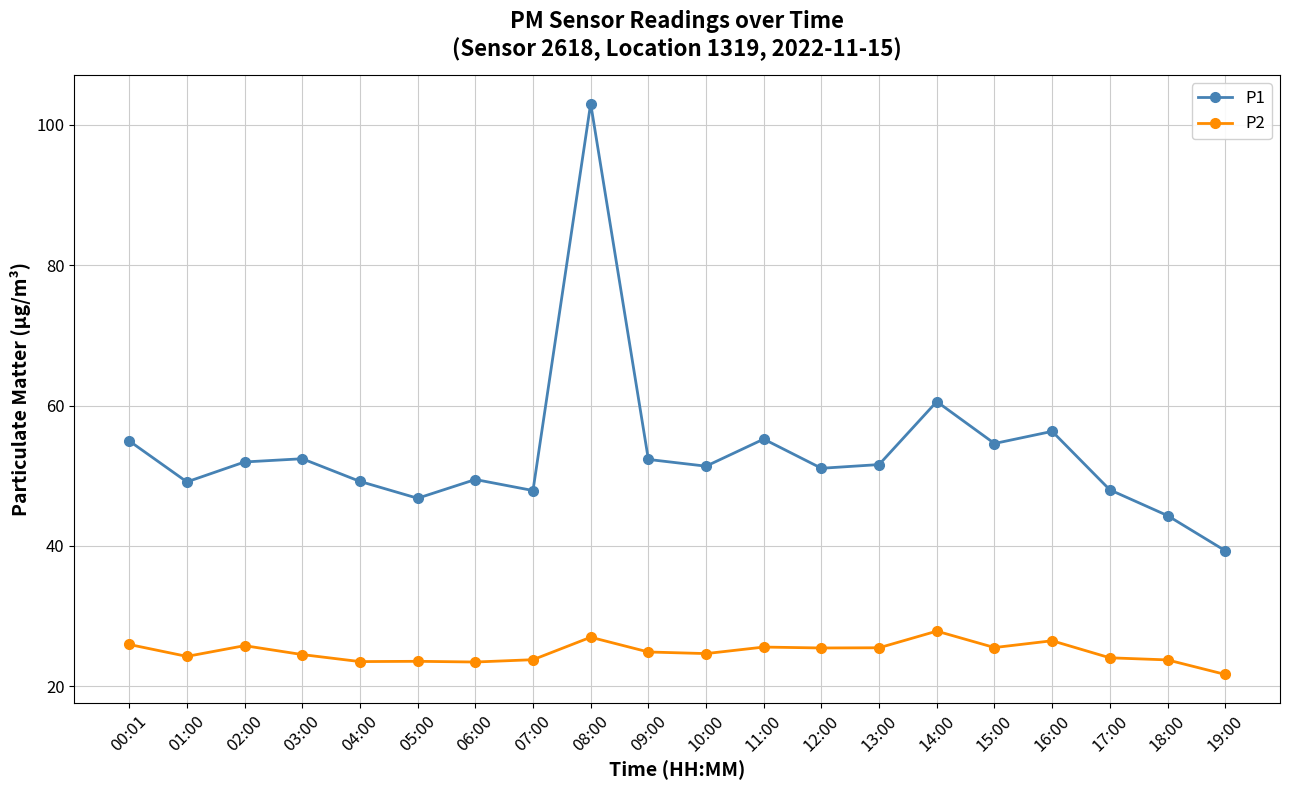

How many distinct data groups are displayed?

2